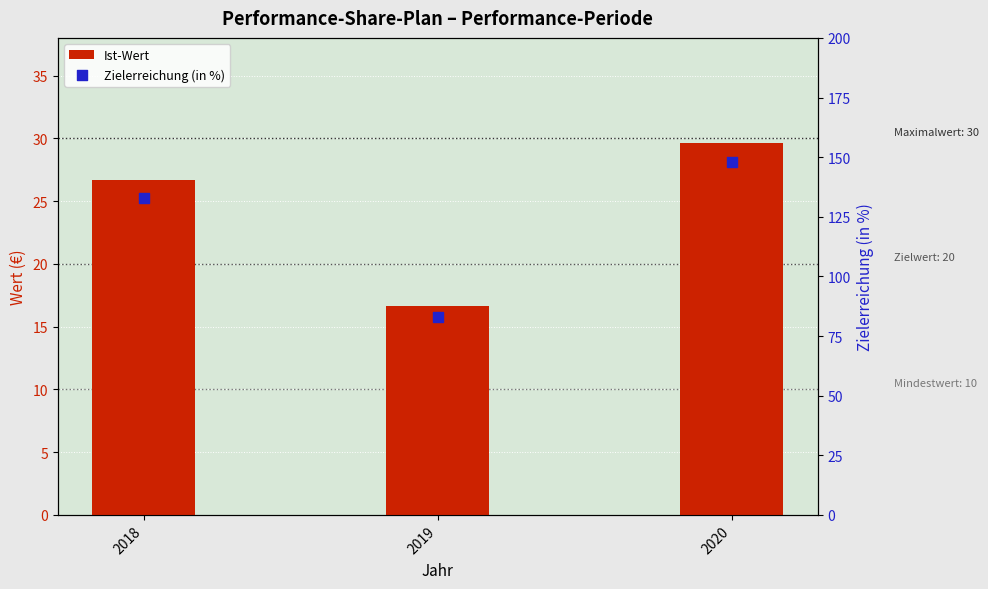

Which series has the largest total across all categories?

Zielerreichung (in %)